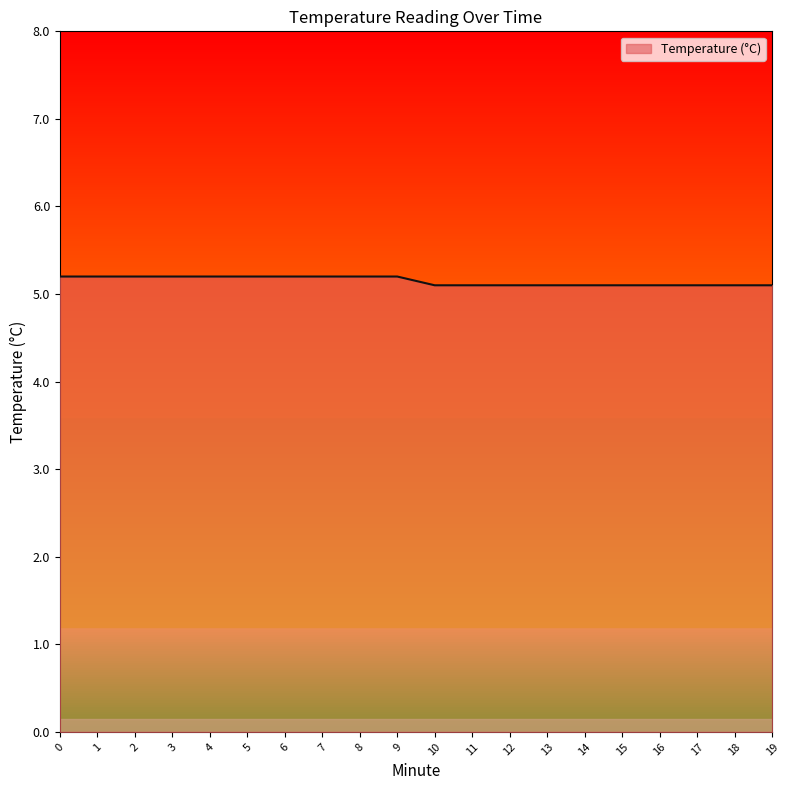

What is the sum of all values?

103.0